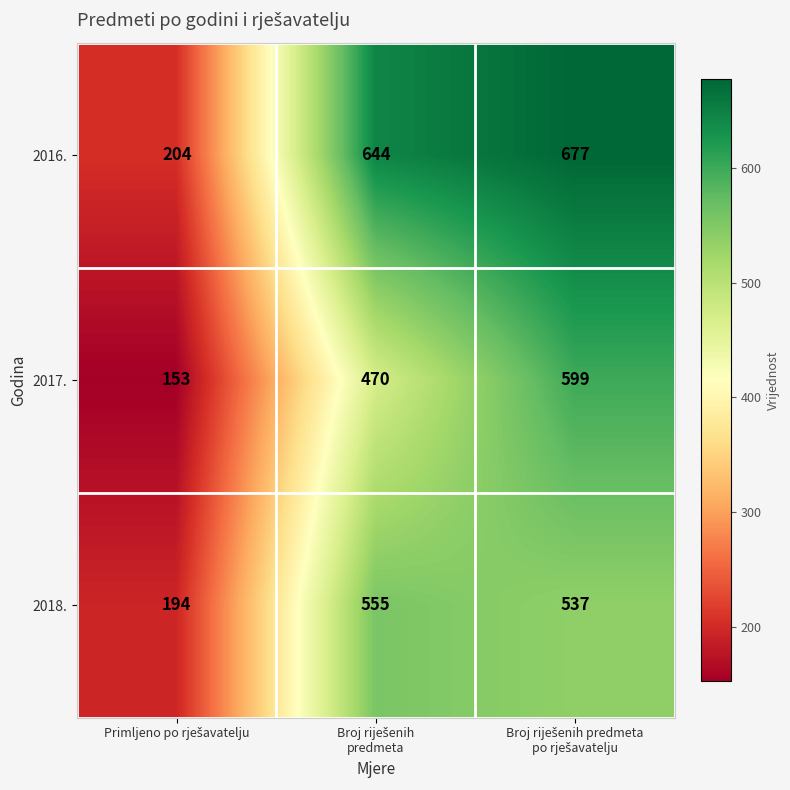

Which series has the largest total across all categories?

2016.